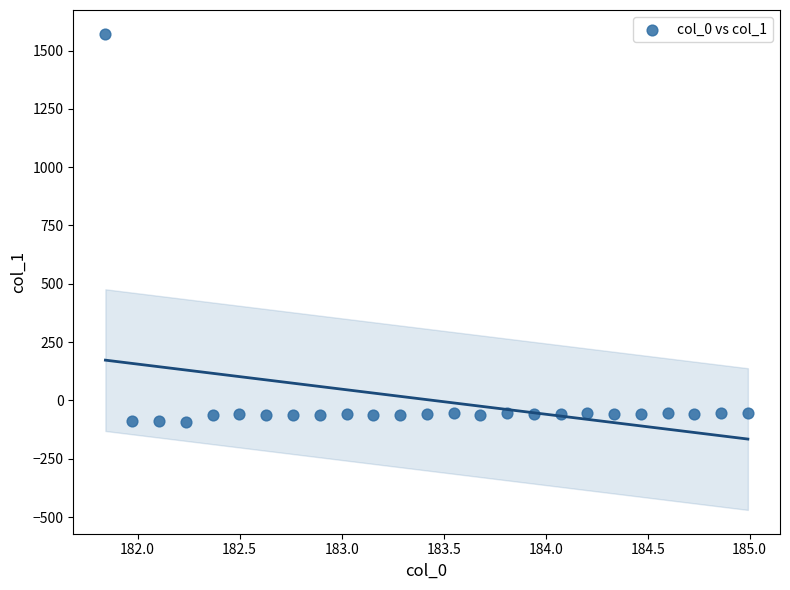

What is the range of Y values (max minus min)?

1663.3